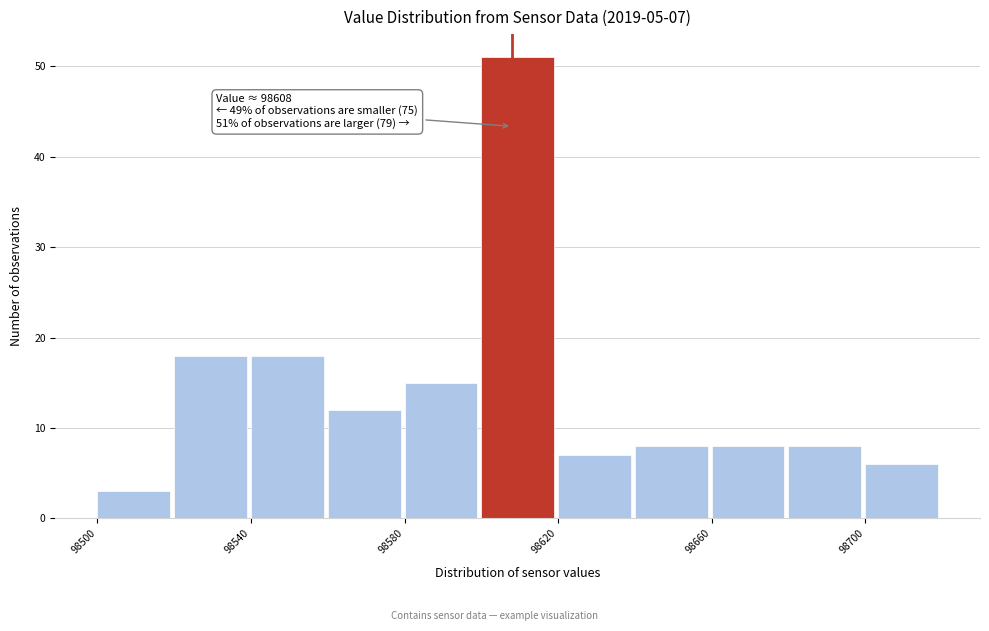

Which range on the x-axis has the tallest bar?

98600 to 98620